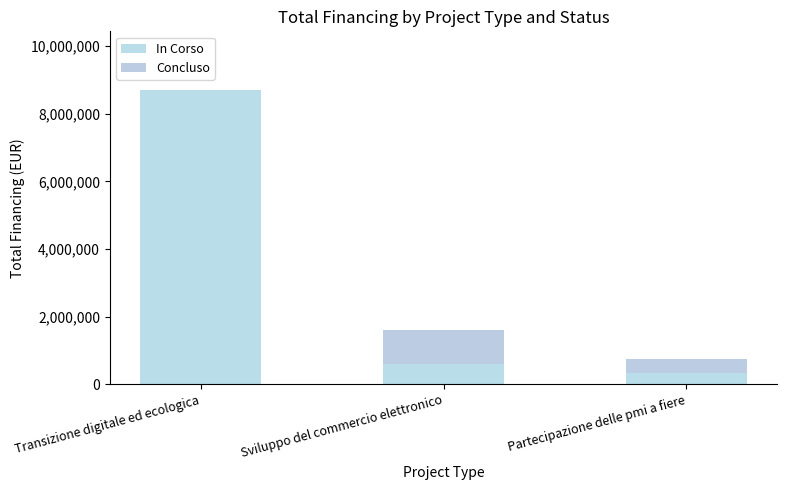

At which label is In Corso closest to 4525000?

Sviluppo del commercio elettronico